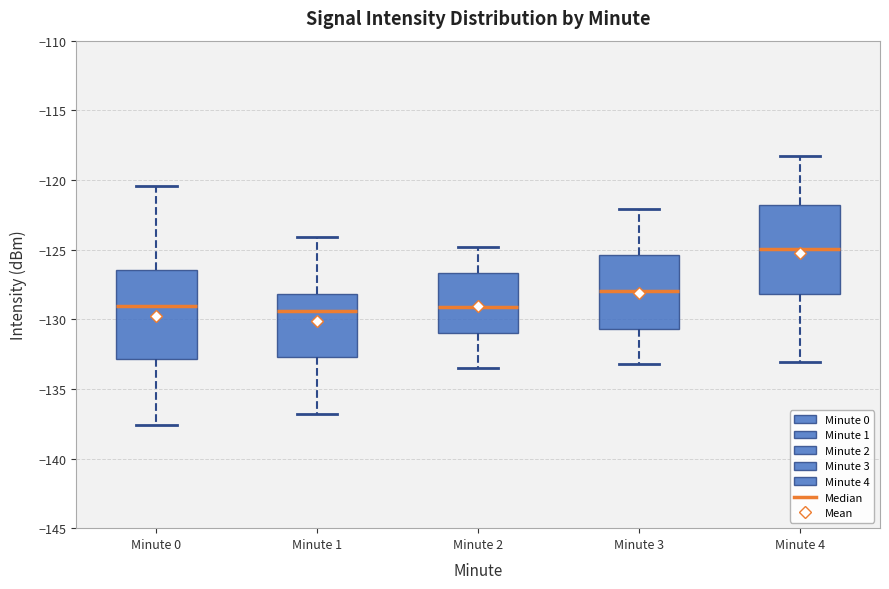

Where does the lower whisker of the box for Minute 4 end on the y-axis? The values are not printed on the chart, so give them approximately, as read against the axis.

-133.0